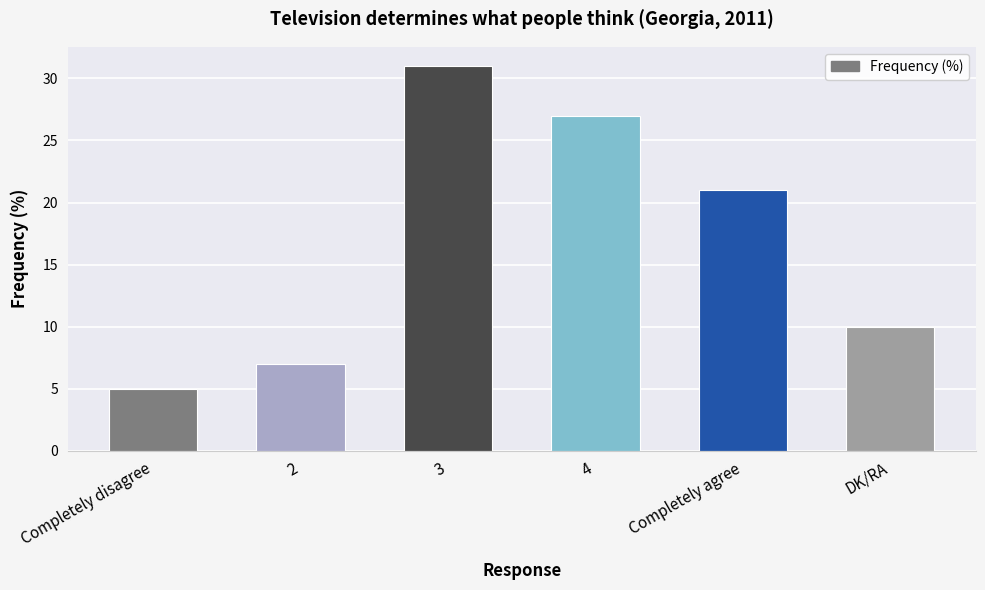

Reading left to right, extract all data points from this chart.

5	7	31	27	21	10